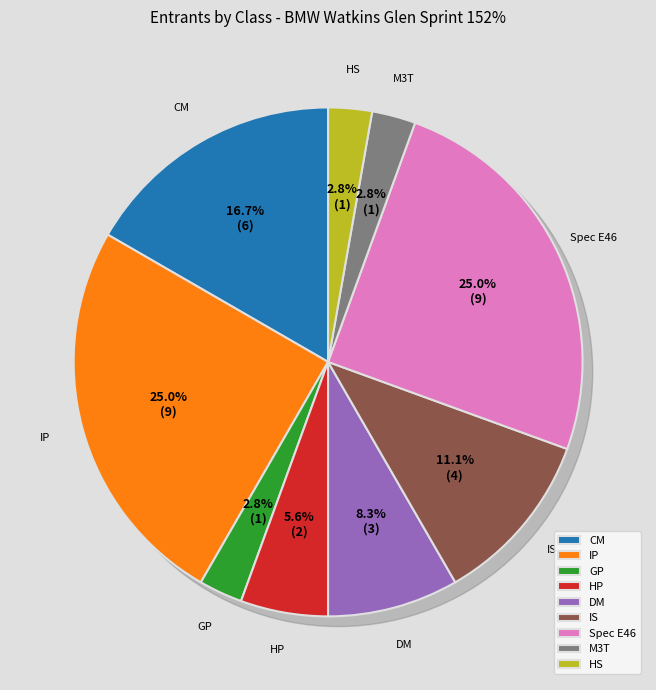

What is the change in value from IP to M3T?

-8